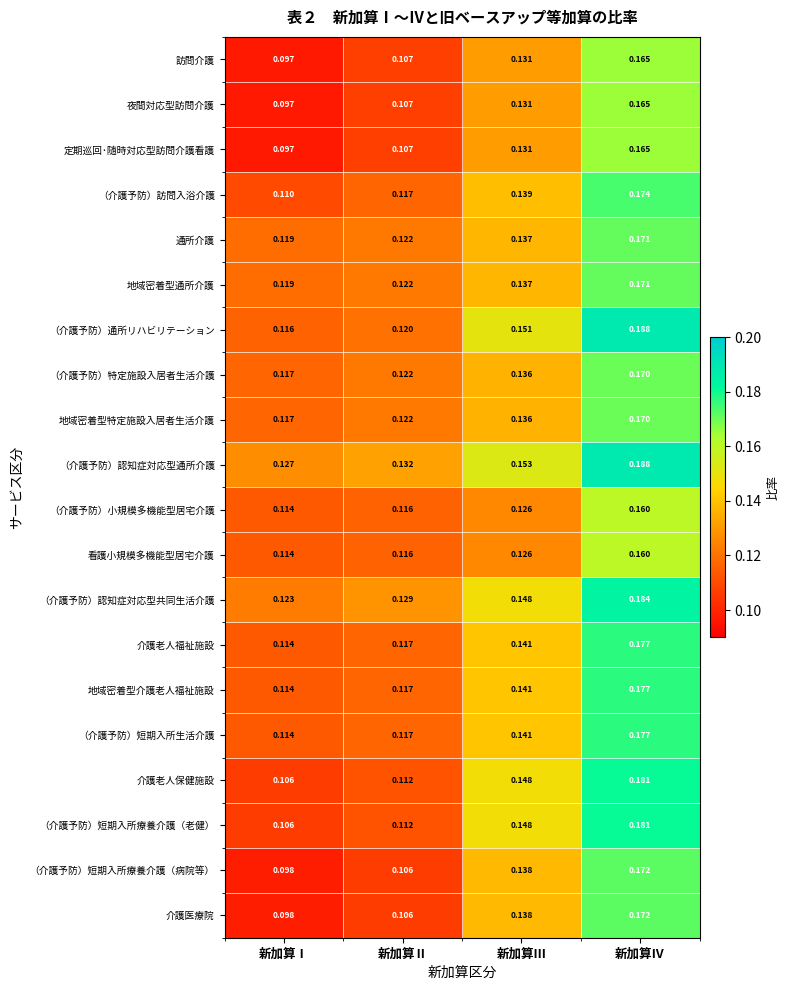

At which label does 介護老人福祉施設 reach its peak?

新加算Ⅳ